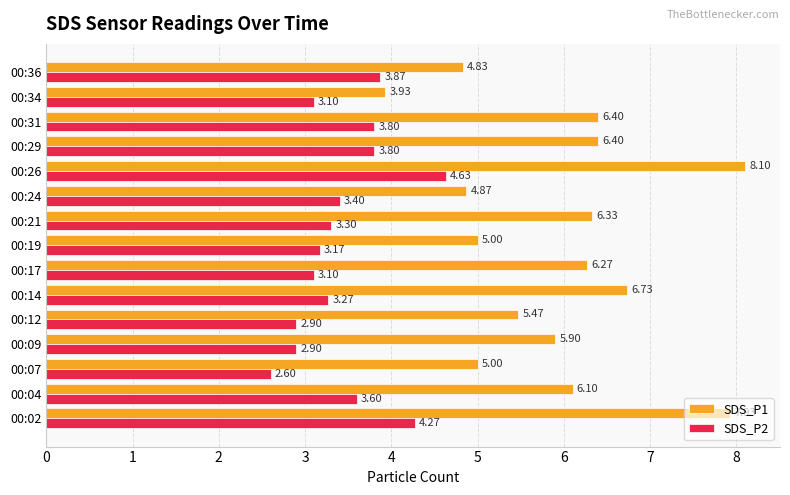

List the series in order of their peak value, lowest first.

SDS_P2, SDS_P1